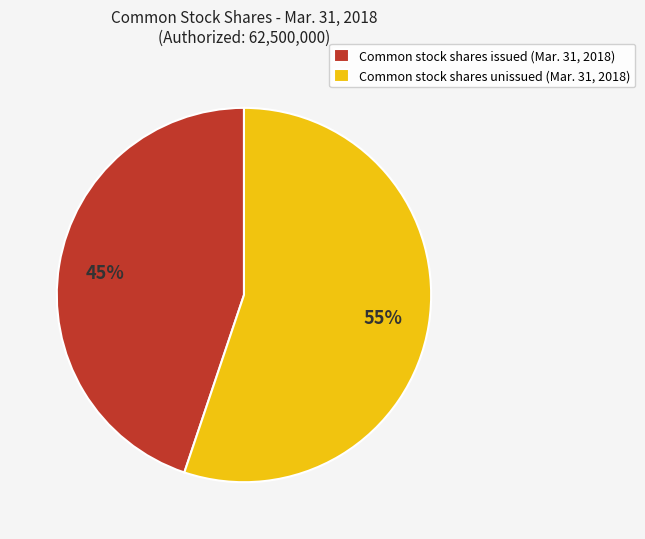

To the nearest percent, what is the combined percentage of Common stock shares unissued (Mar. 31, 2018) and Common stock shares issued (Mar. 31, 2018)?

100%